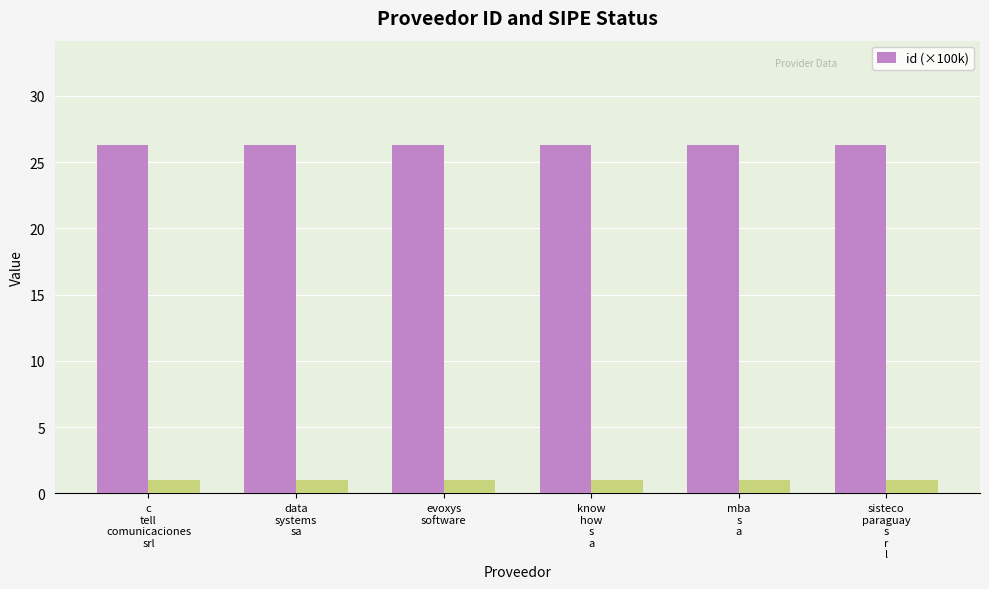

The chart shows a value of 40.0 at mba
s
a. True or false?

False